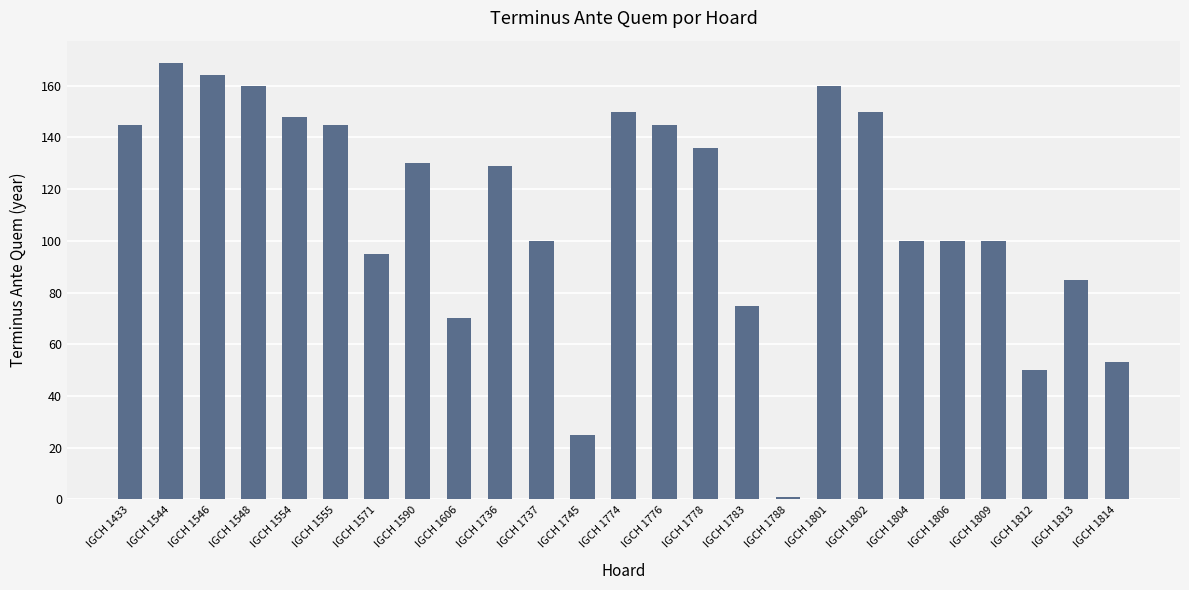

Reading right to left, list all the values displayed in this chart.

IGCH 1814=53	IGCH 1813=85	IGCH 1812=50	IGCH 1809=100	IGCH 1806=100	IGCH 1804=100	IGCH 1802=150	IGCH 1801=160	IGCH 1788=1	IGCH 1783=75	IGCH 1778=136	IGCH 1776=145	IGCH 1774=150	IGCH 1745=25	IGCH 1737=100	IGCH 1736=129	IGCH 1606=70	IGCH 1590=130	IGCH 1571=95	IGCH 1555=145	IGCH 1554=148	IGCH 1548=160	IGCH 1546=164	IGCH 1544=169	IGCH 1433=145